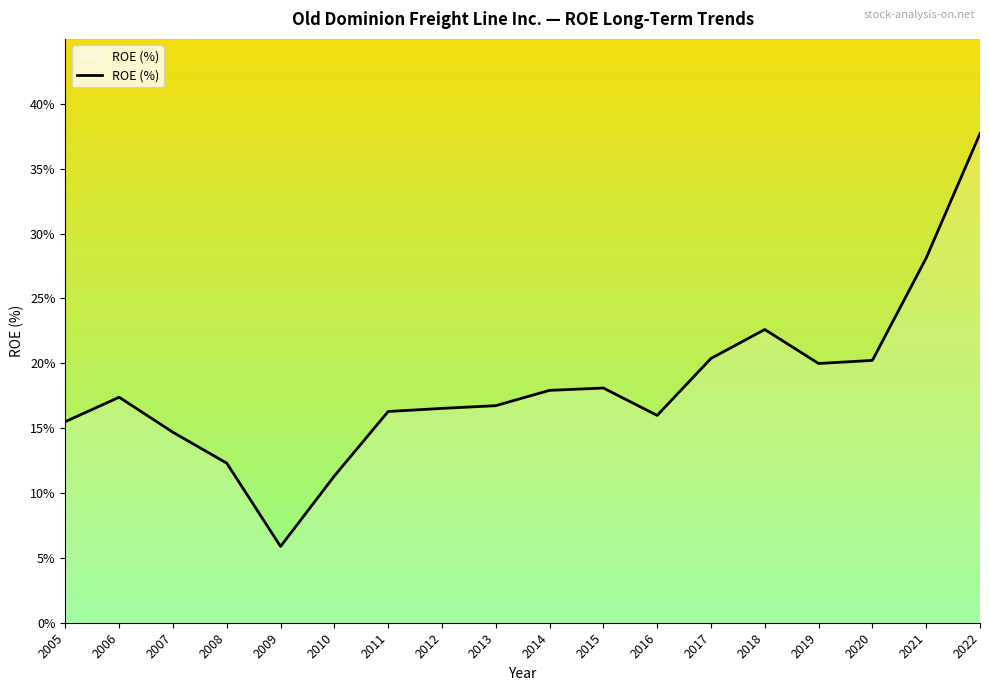

What is the greatest value displayed?

37.7